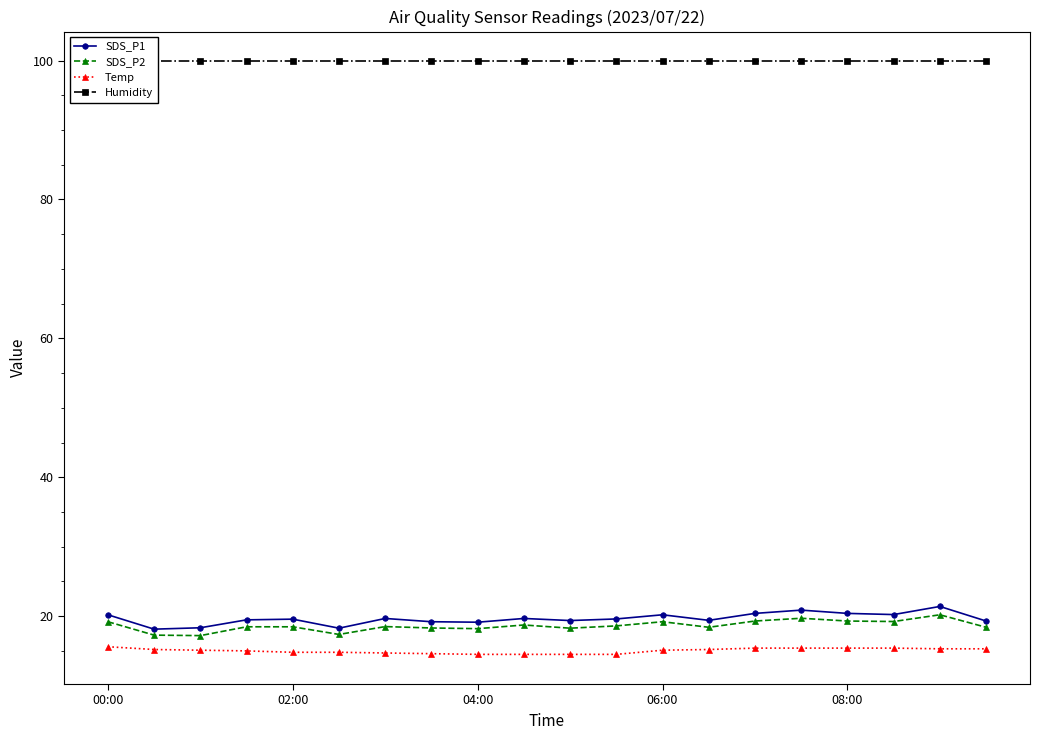

In SDS_P1, how many points are higher than both neighbors (excluding endpoints)?

6